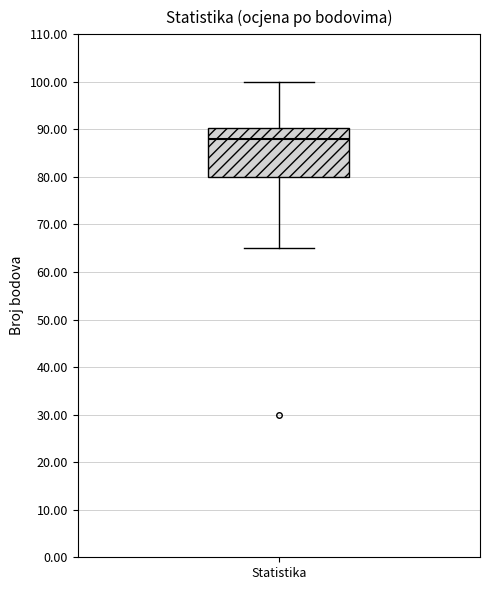

Read this box plot against the y-axis: the position of the median line, the range covered by the box, and the ends of both whiskers. The values are not printed on the chart, so give them approximately, as read against the axis.

median 88, box 80 to 90, whiskers 65 to 100